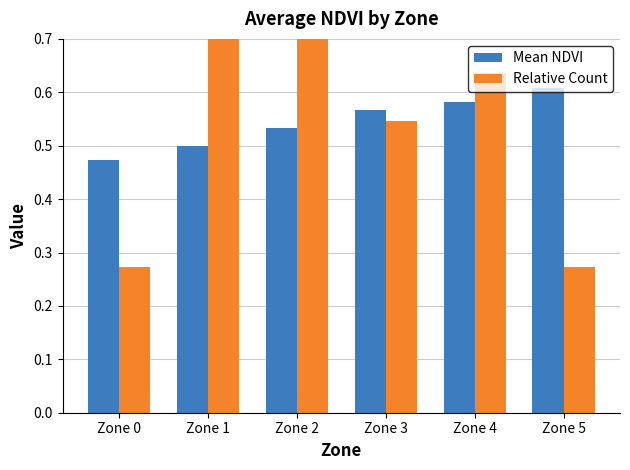

True or false: Relative Count has a value of 0.4 at Zone 4.

False